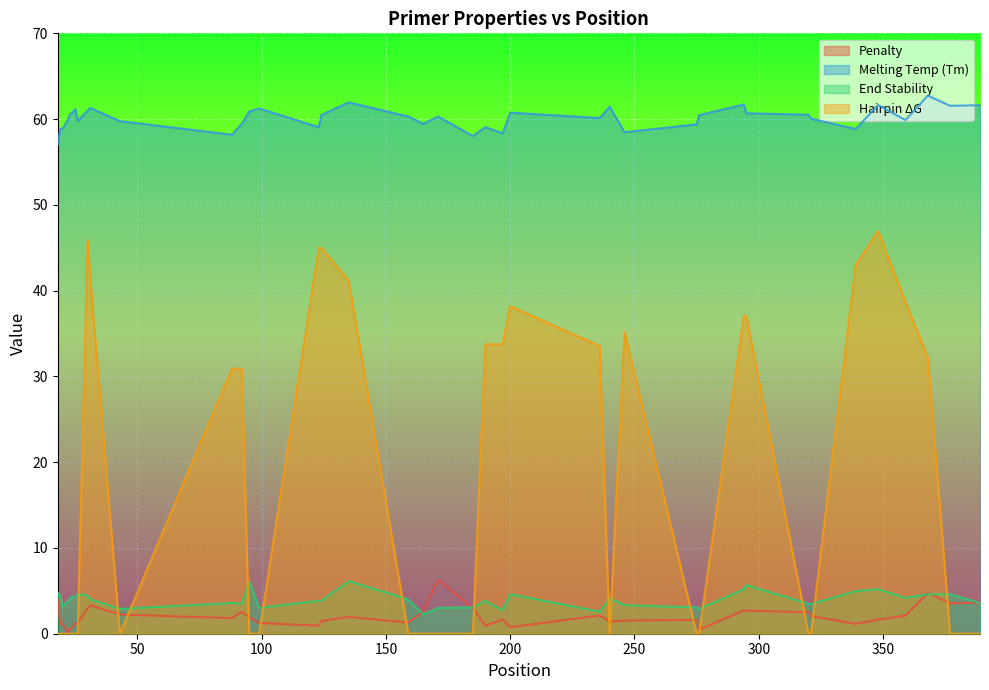

What is the highest value of the PRIMER_LEFT_0_TM series?

62.7